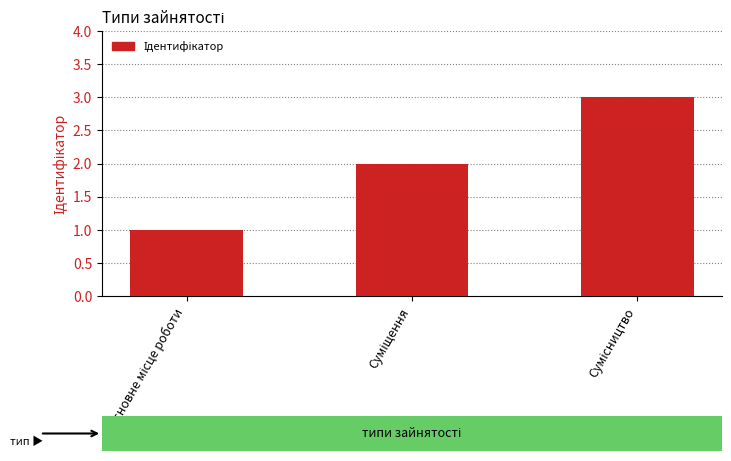

What is the sum of all values?

6